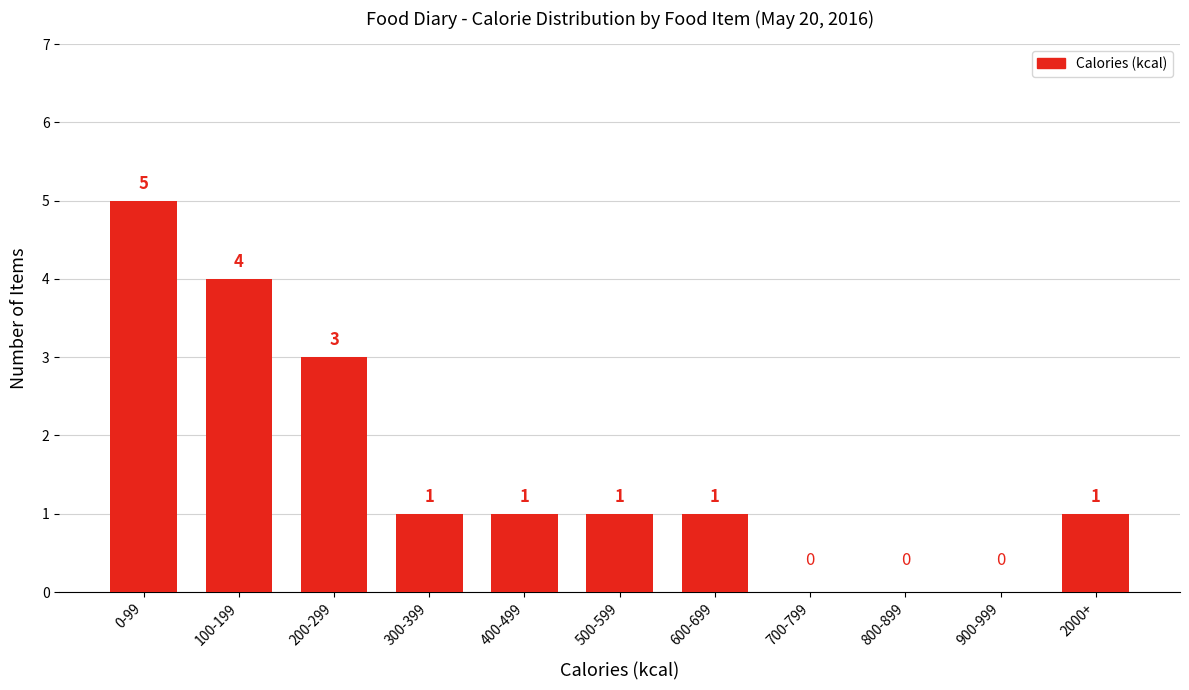

Reading left to right, list all the values displayed in this chart.

0-99=5	100-199=4	200-299=3	300-399=1	400-499=1	500-599=1	600-699=1	700-799=0	800-899=0	900-999=0	2000+=1